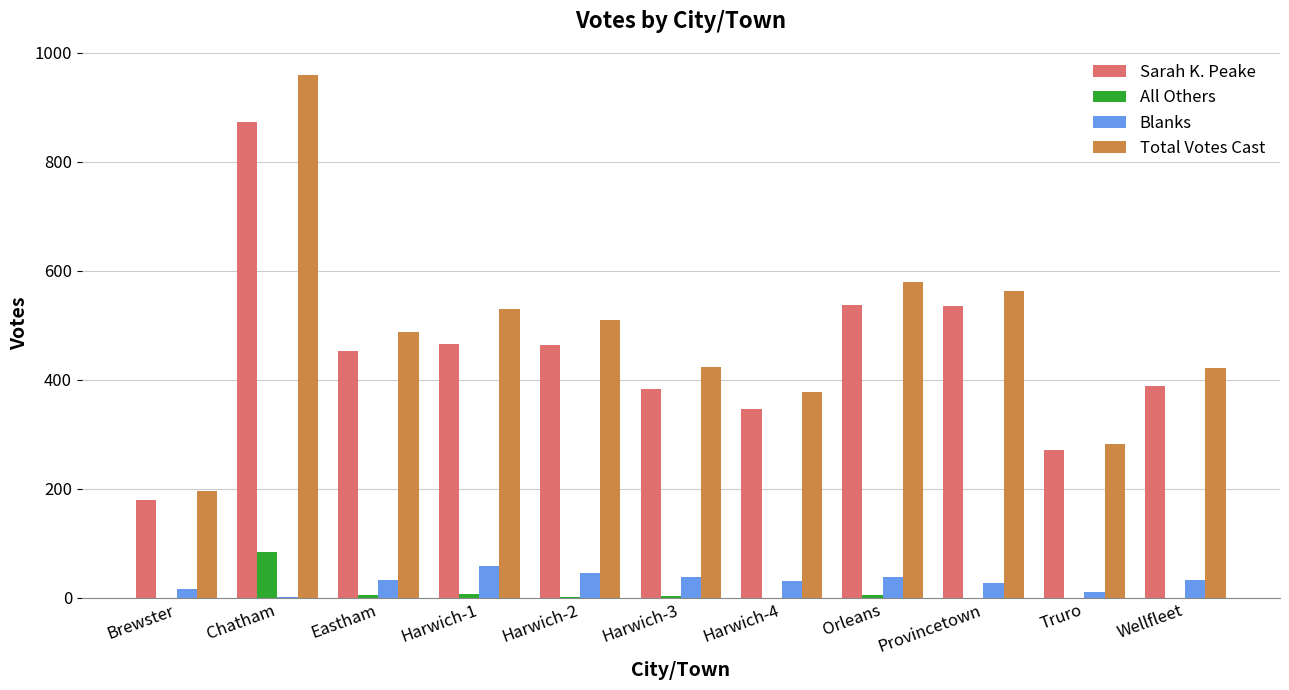

Where does the All Others series first go above 1?

Chatham